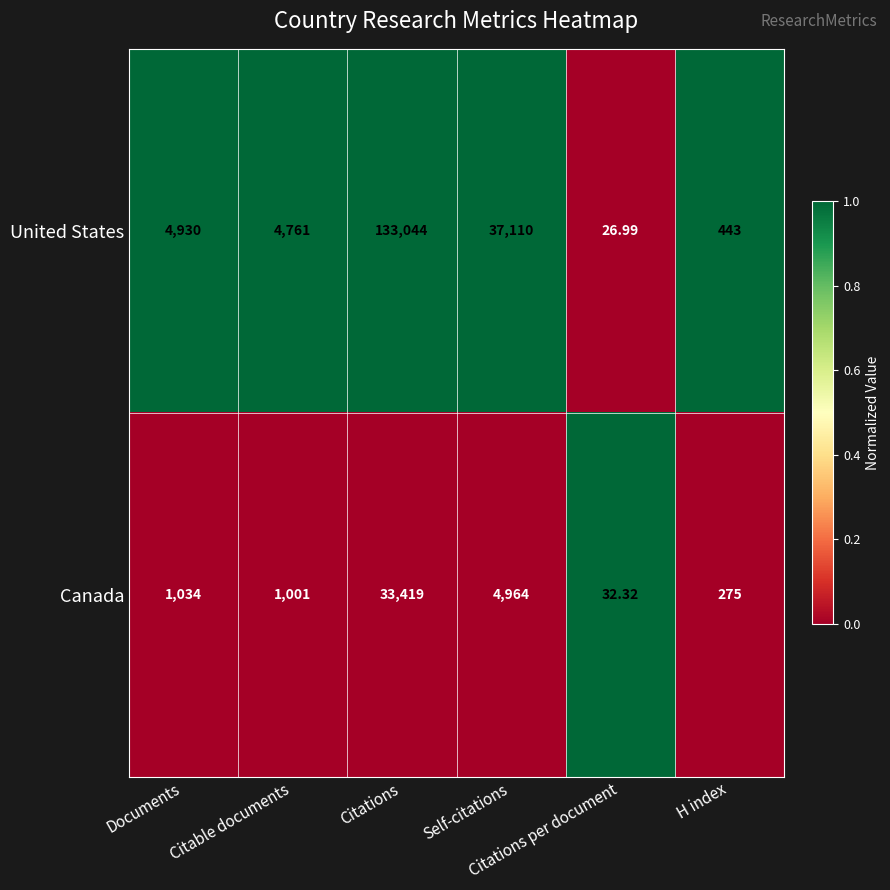

List the series in order of their overall mean, lowest first.

Canada, United States